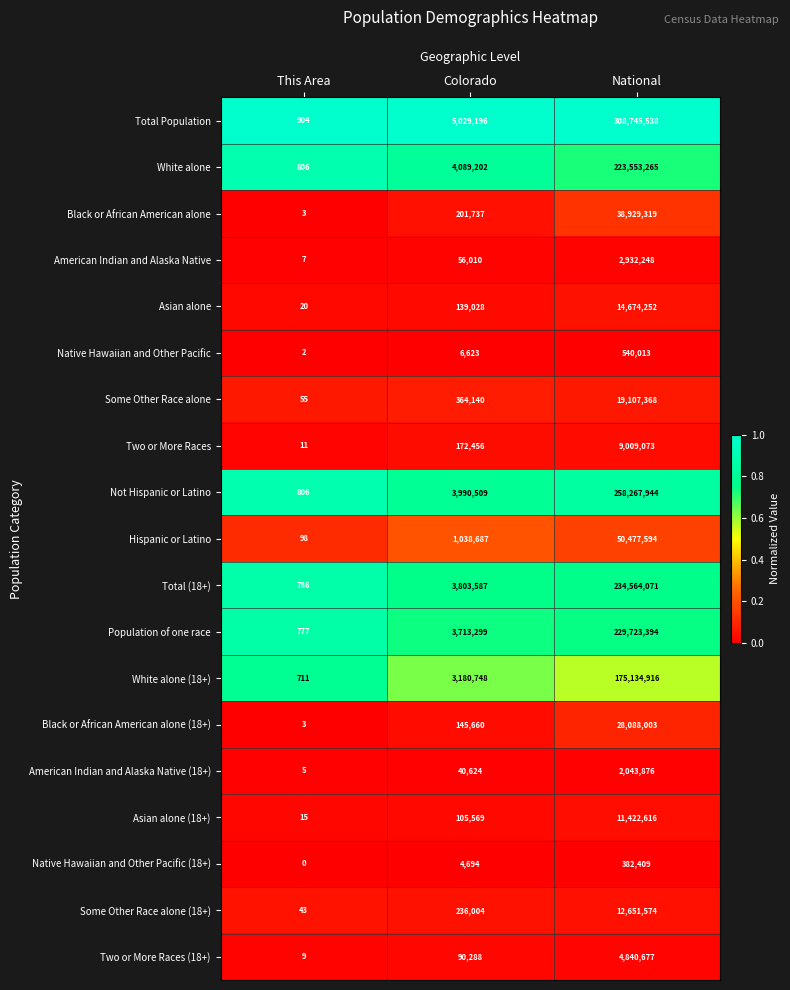

At which category does the chart reach its minimum across all series?

This Area